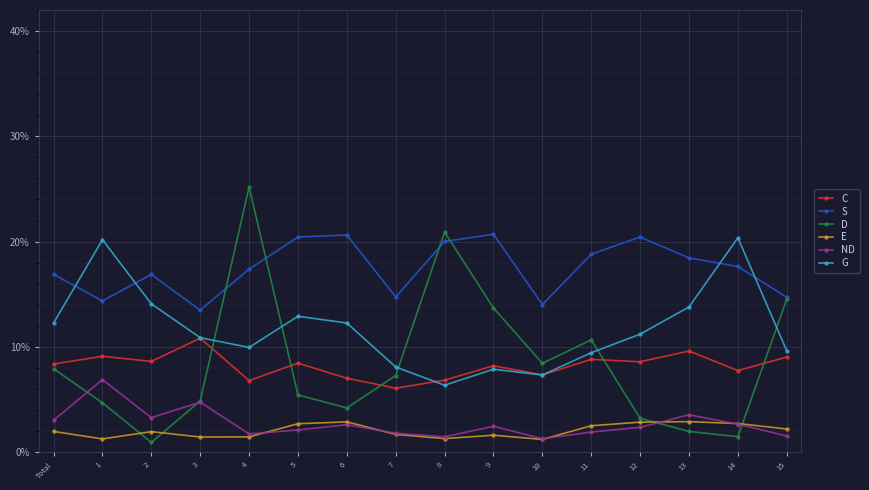

What is the minimum value for E?

1.2